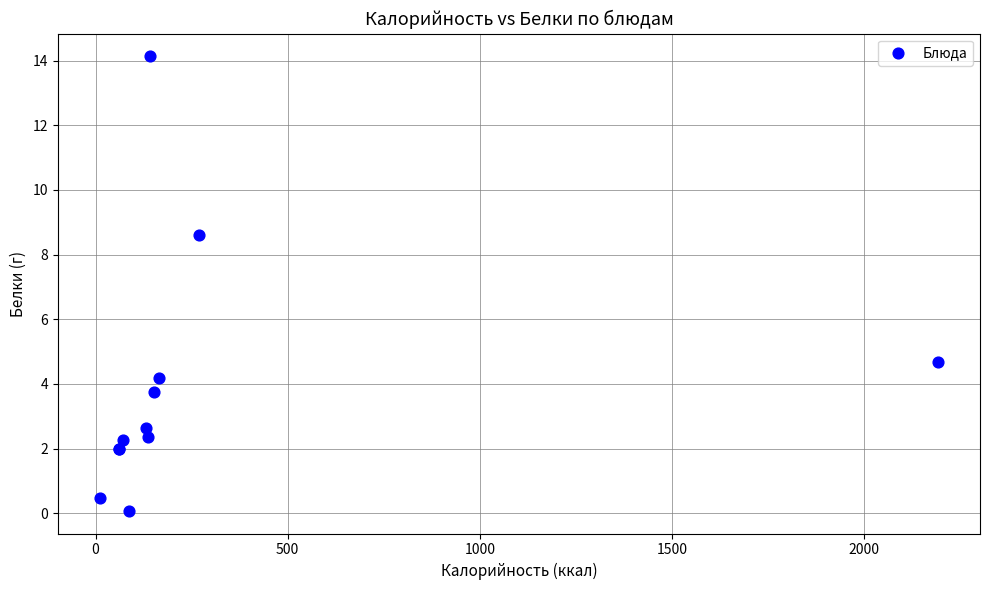

What Y value in the scatter plot is closest to 7?

8.6